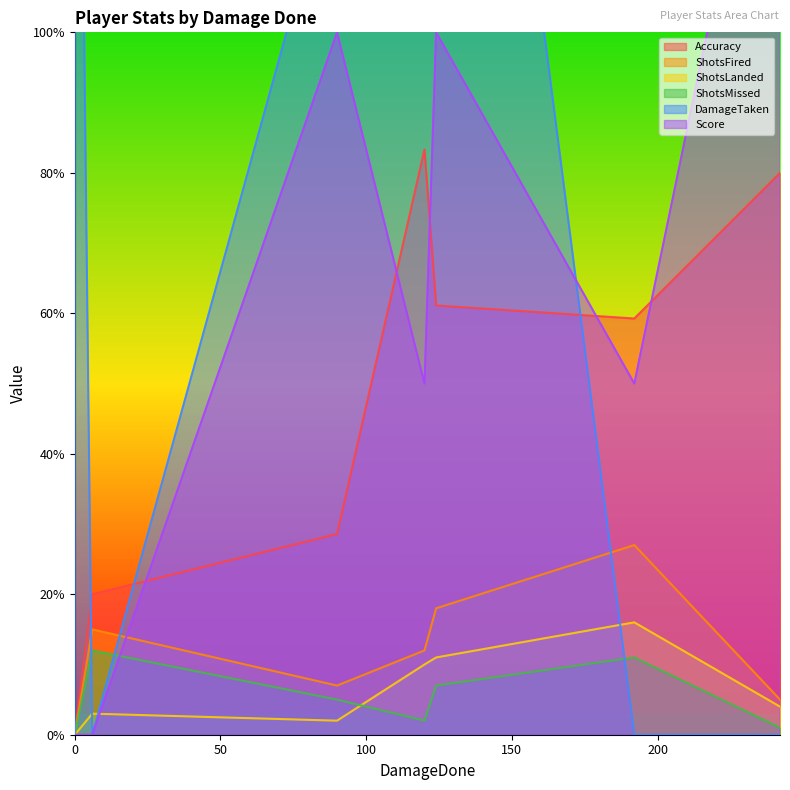

True or false: Score and ShotsLanded intersect in this chart.

True